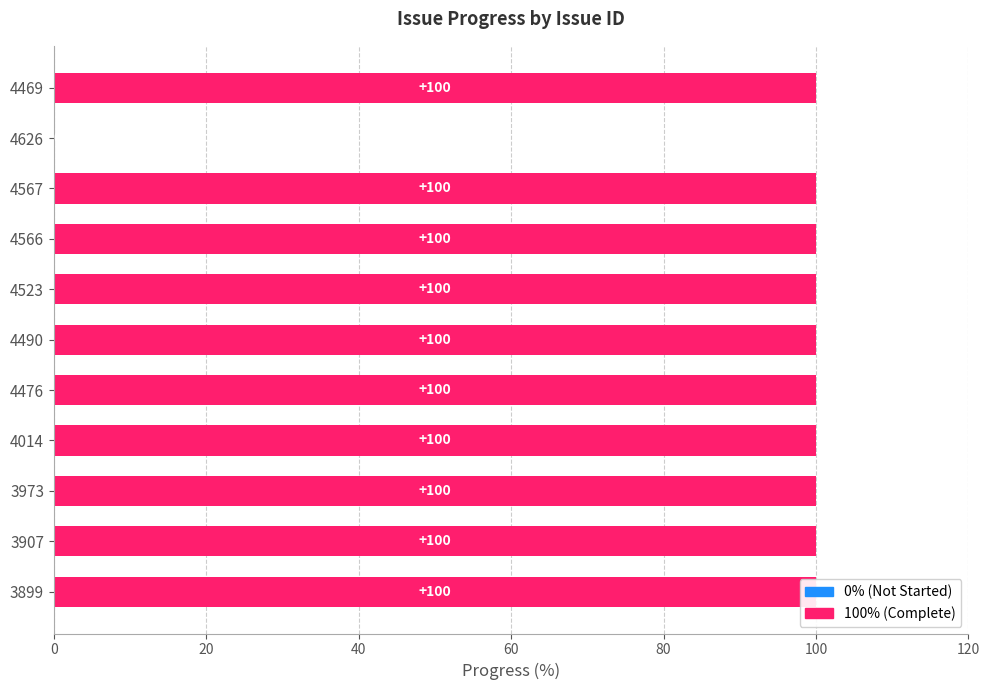

What is the change in value from 4626 to 4567?

+100